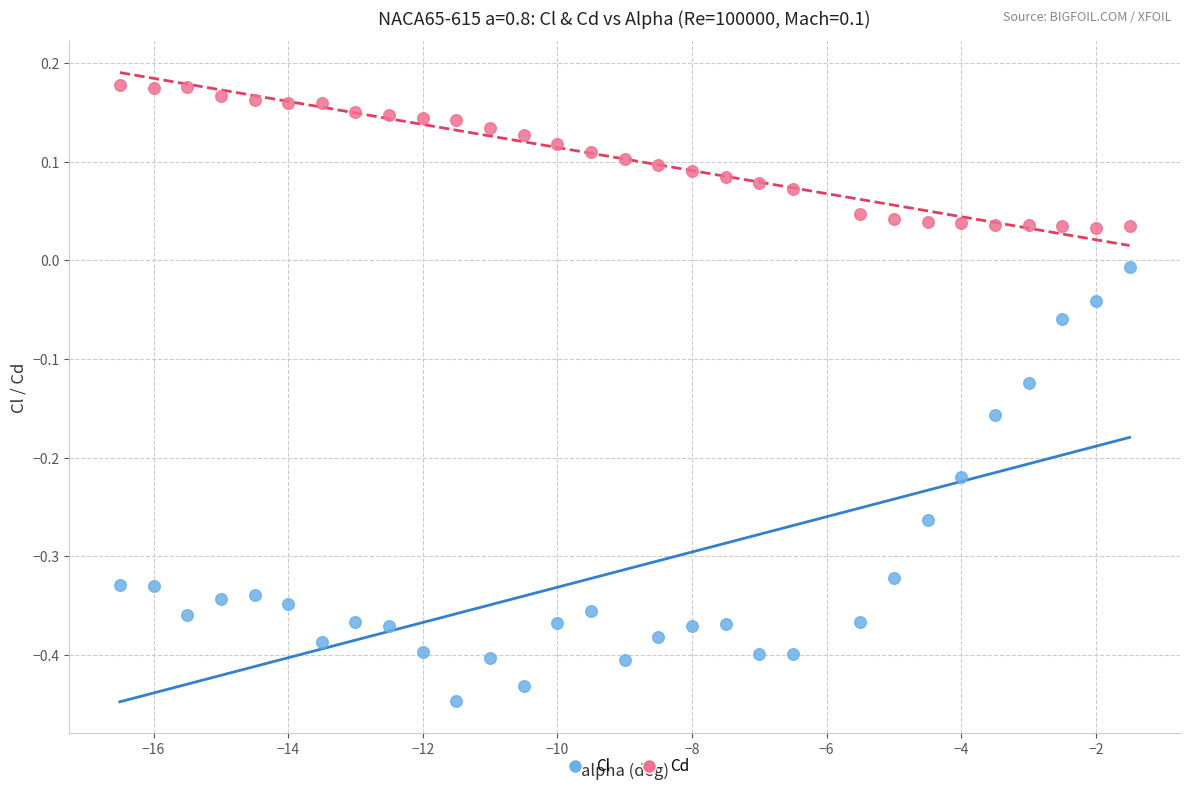

Which series has the widest spread of Y values?

Cl